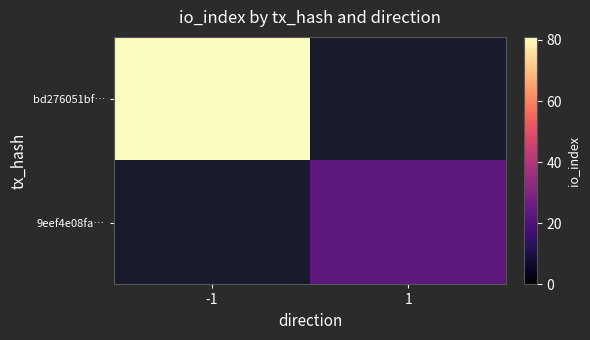

List the series in order of their overall mean, highest first.

bd276051bf…, 9eef4e08fa…